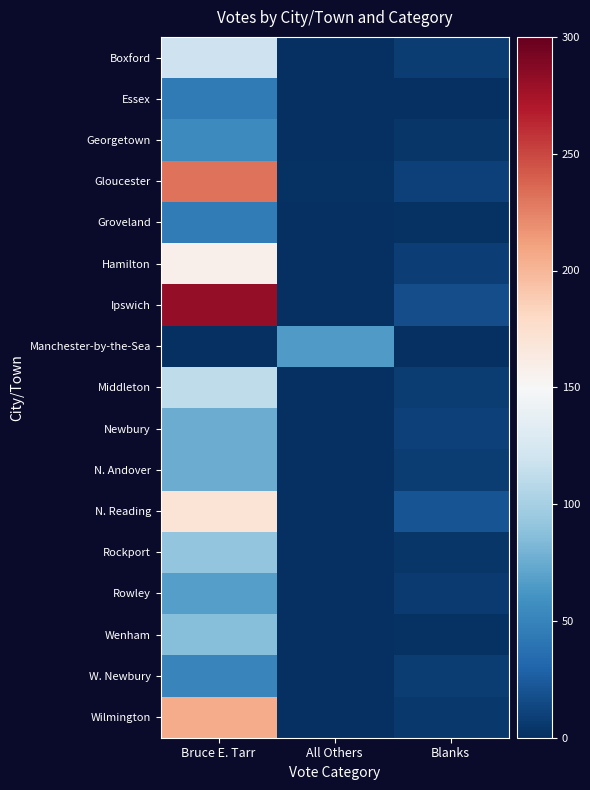

Reading left to right, transcribe all the data shown in this chart.

Boxford: Bruce E. Tarr=119	All Others=1	Blanks=8
Essex: Bruce E. Tarr=44	All Others=0	Blanks=0
Georgetown: Bruce E. Tarr=55	All Others=0	Blanks=4
Gloucester: Bruce E. Tarr=231	All Others=2	Blanks=10
Groveland: Bruce E. Tarr=45	All Others=0	Blanks=2
Hamilton: Bruce E. Tarr=158	All Others=1	Blanks=9
Ipswich: Bruce E. Tarr=282	All Others=1	Blanks=17
Manchester-by-the-Sea: Bruce E. Tarr=0	All Others=65	Blanks=0
Middleton: Bruce E. Tarr=112	All Others=0	Blanks=8
Newbury: Bruce E. Tarr=76	All Others=0	Blanks=10
N. Andover: Bruce E. Tarr=76	All Others=0	Blanks=8
N. Reading: Bruce E. Tarr=171	All Others=1	Blanks=21
Rockport: Bruce E. Tarr=91	All Others=0	Blanks=4
Rowley: Bruce E. Tarr=67	All Others=1	Blanks=6
Wenham: Bruce E. Tarr=86	All Others=0	Blanks=2
W. Newbury: Bruce E. Tarr=51	All Others=0	Blanks=8
Wilmington: Bruce E. Tarr=206	All Others=1	Blanks=5